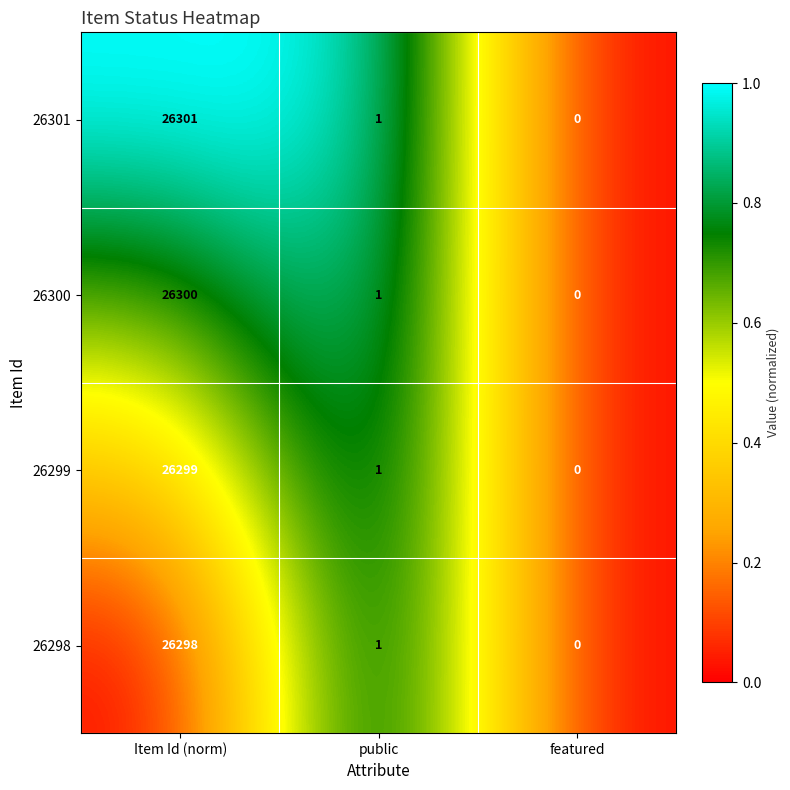

Reading right to left, transcribe all the data shown in this chart.

26301: featured=0	public=1	Item Id (norm)=26301
26300: featured=0	public=1	Item Id (norm)=26300
26299: featured=0	public=1	Item Id (norm)=26299
26298: featured=0	public=1	Item Id (norm)=26298